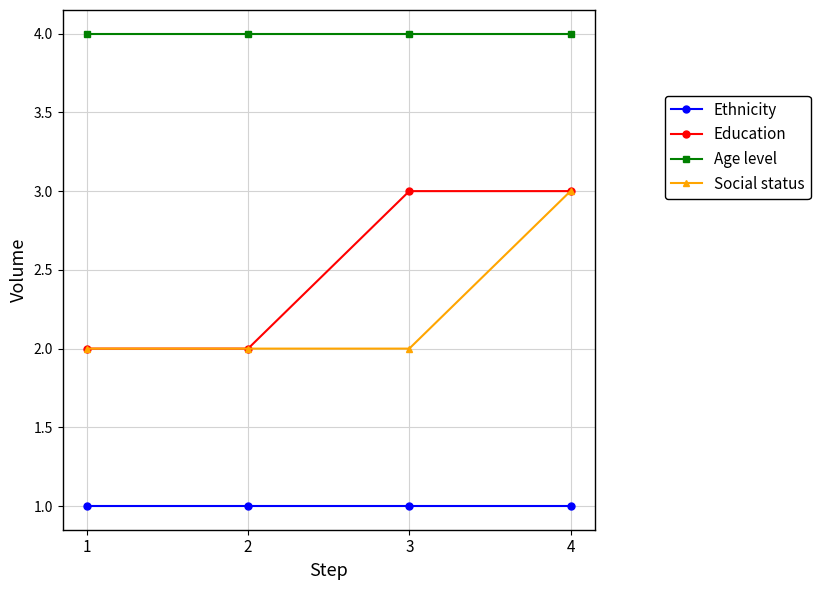

Is it true that Age level equals 4 at 1?

True